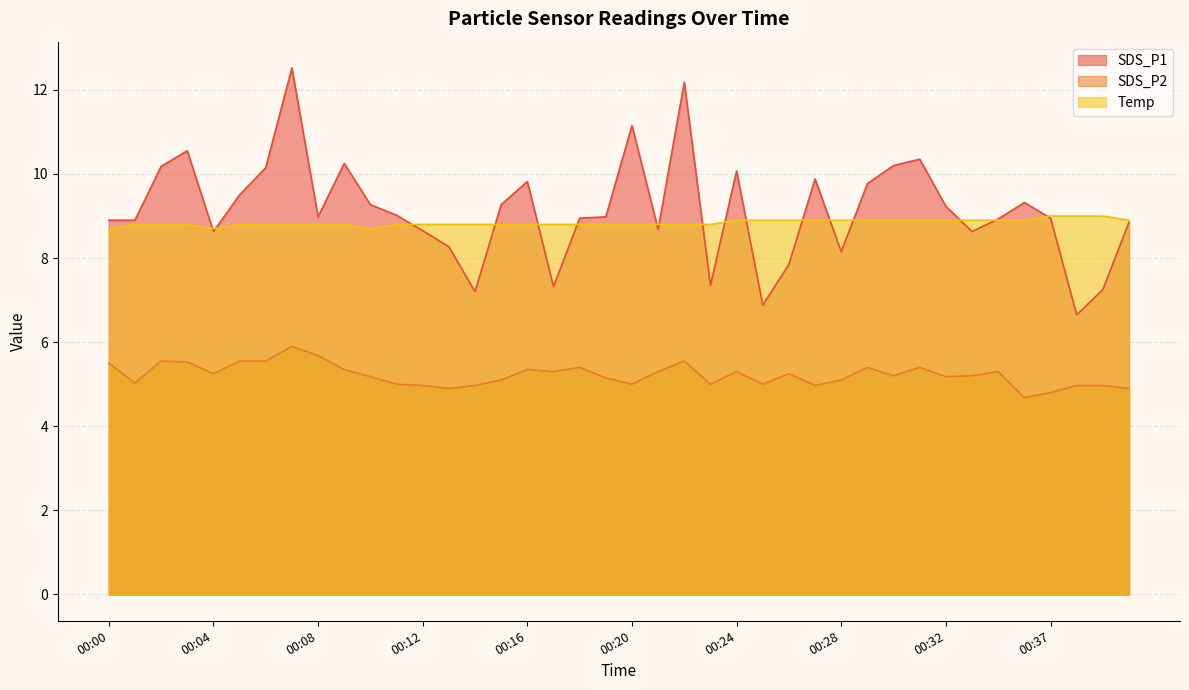

True or false: SDS_P2 and Temp intersect in this chart.

False